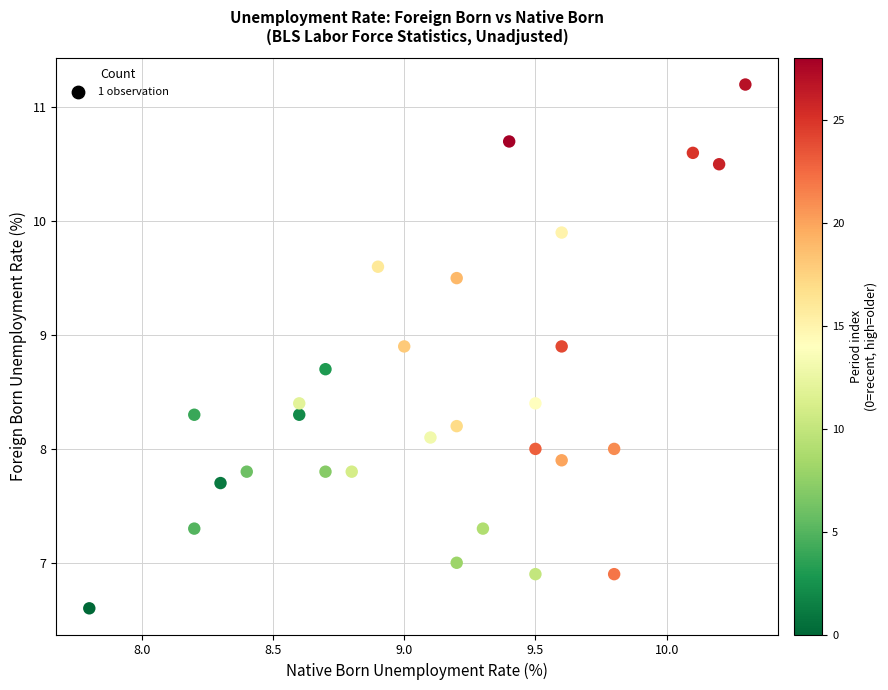

What is the range of Y values (max minus min)?

4.6